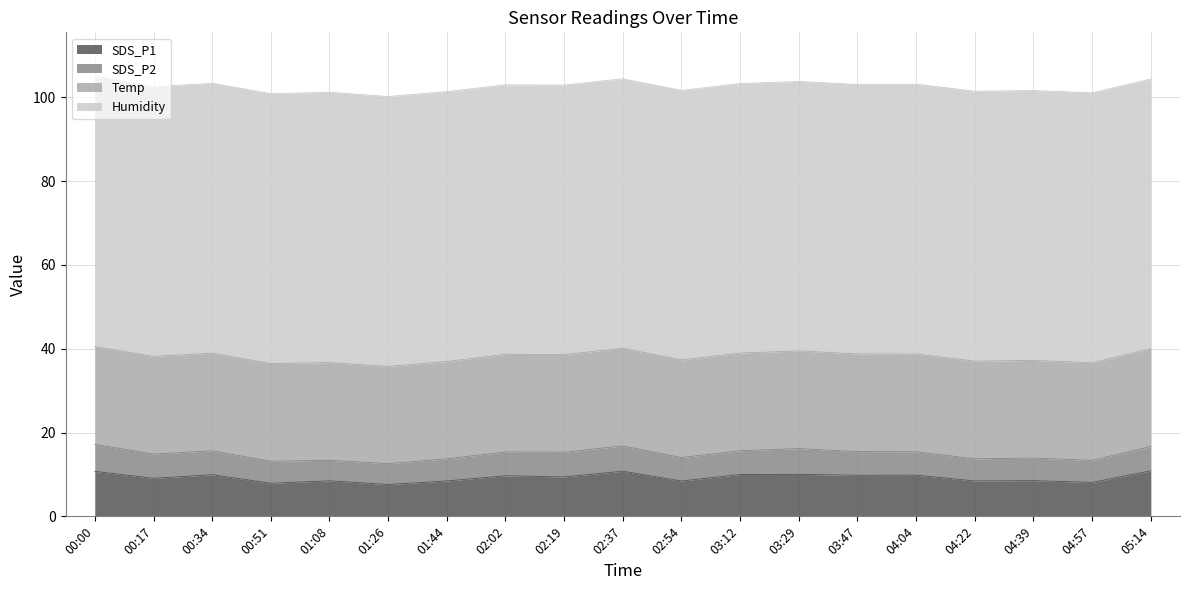

List the labels in order of Humidity value, largest first.

00:00, 01:08, 00:34, 00:51, 01:26, 01:44, 04:04, 04:22, 04:39, 04:57, 05:14, 00:17, 02:02, 02:19, 02:37, 02:54, 03:12, 03:29, 03:47